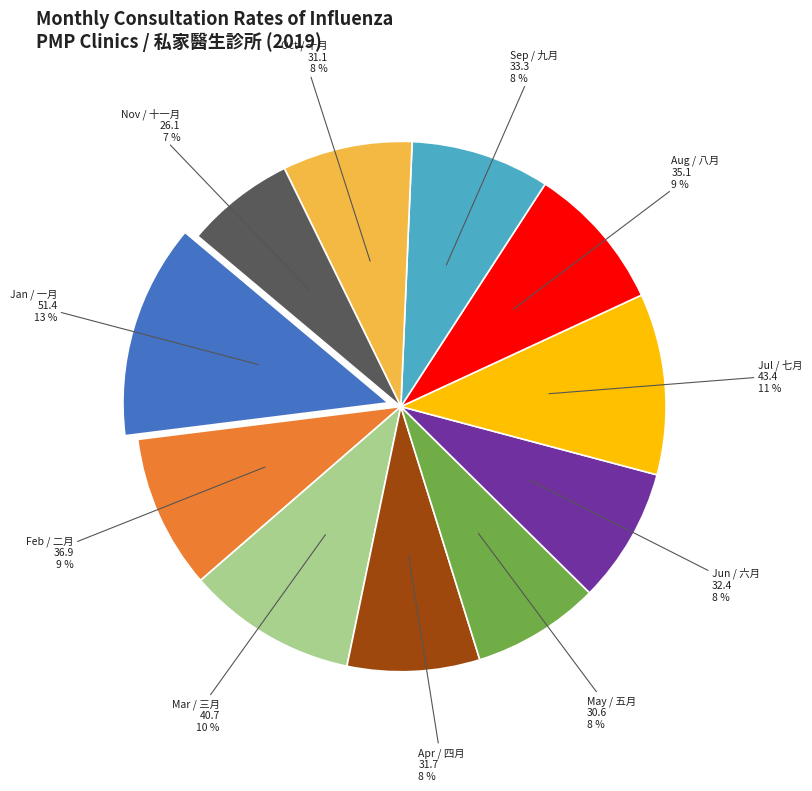

To the nearest percent, what is the average slice percentage?

9%